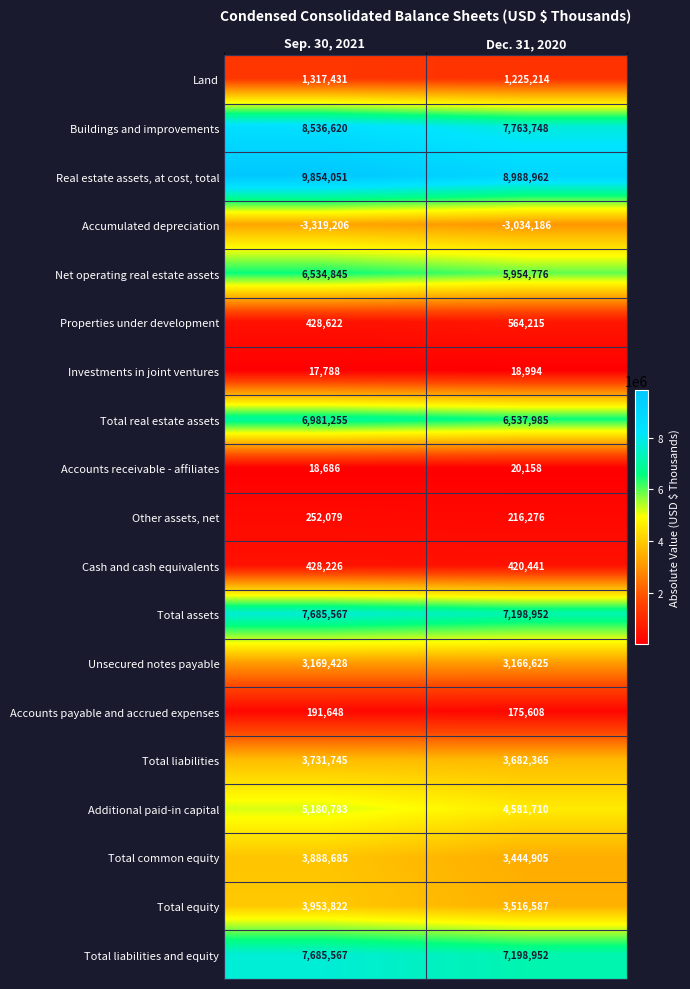

What is the lowest value of the Total real estate assets series?

6537985